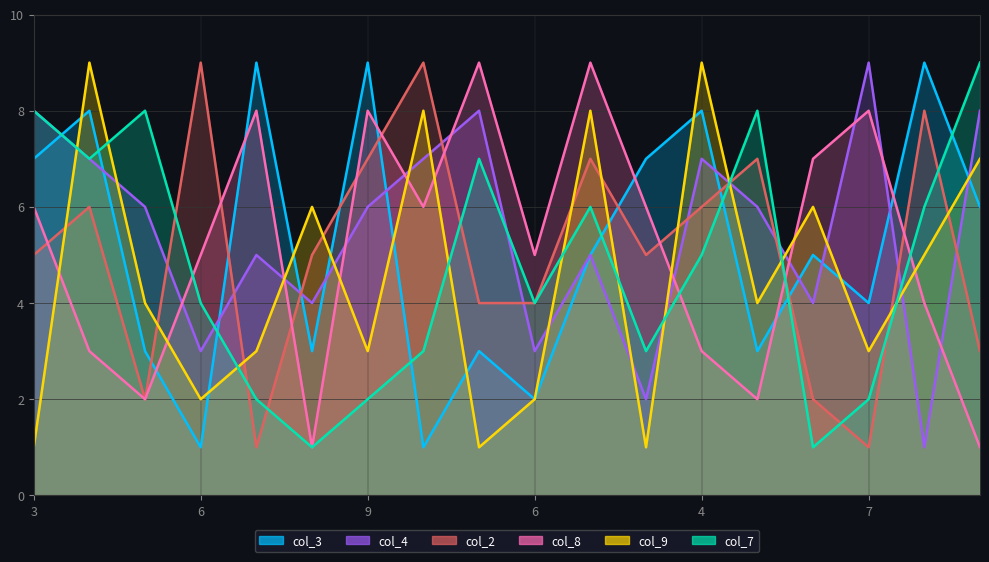

The value of col_4 at 3 is 7. True or false?

False